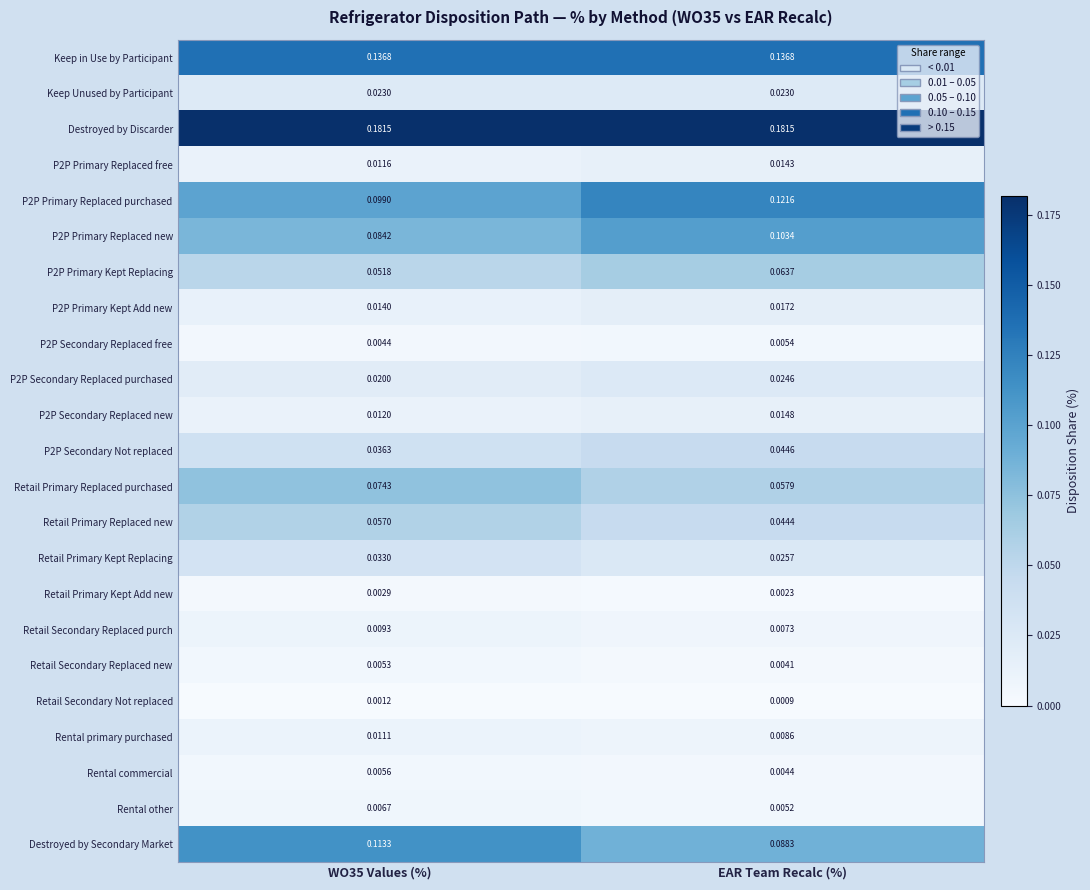

Which series has the largest total across all categories?

Destroyed by Discarder